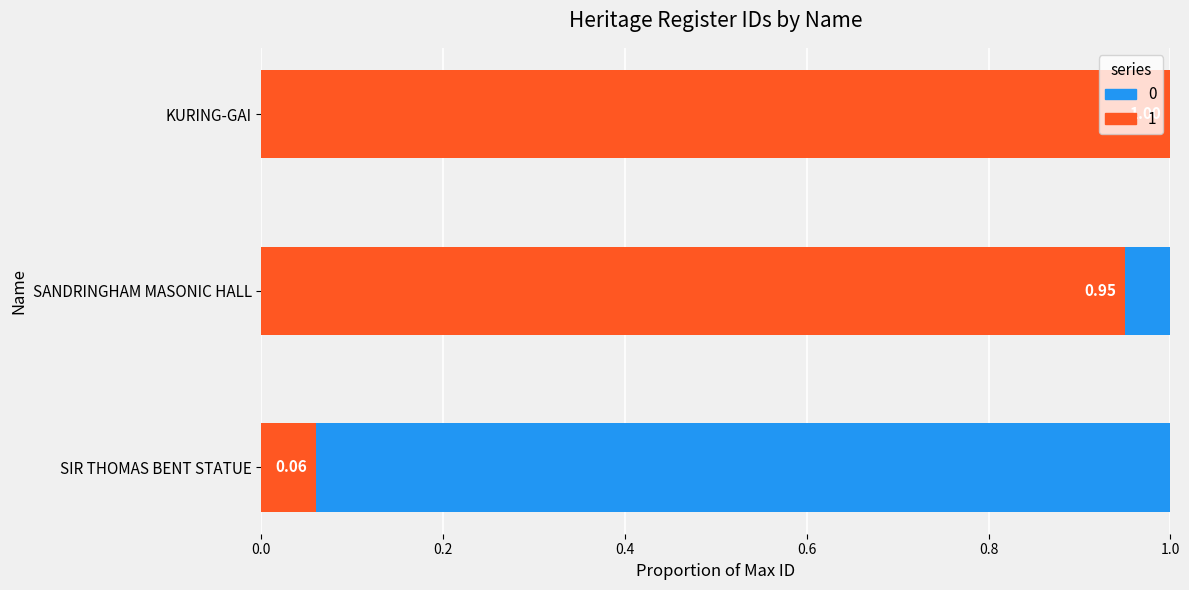

What is the total value across all series at KURING-GAI?

1.0